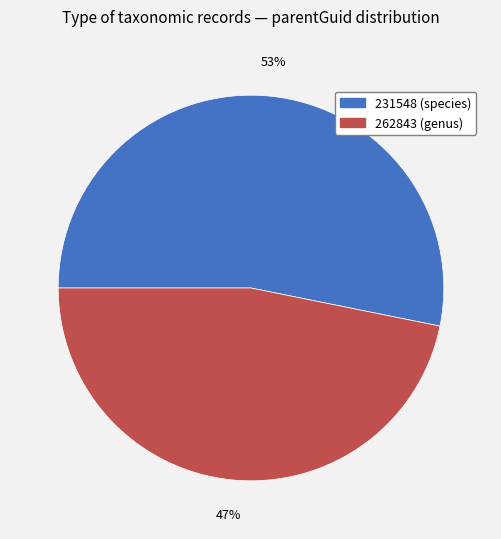

To the nearest percent, what portion does 262843 represent?

47%